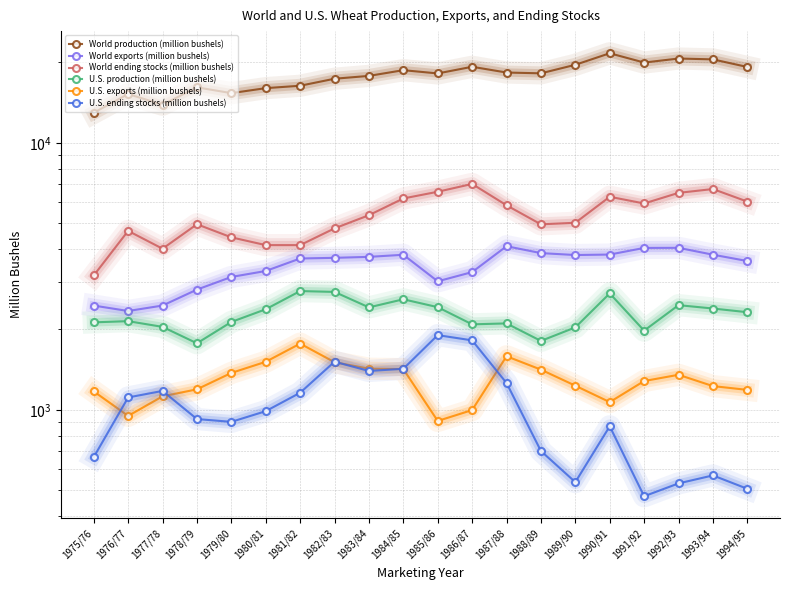

Which series has the largest total across all categories?

World production (million bushels)